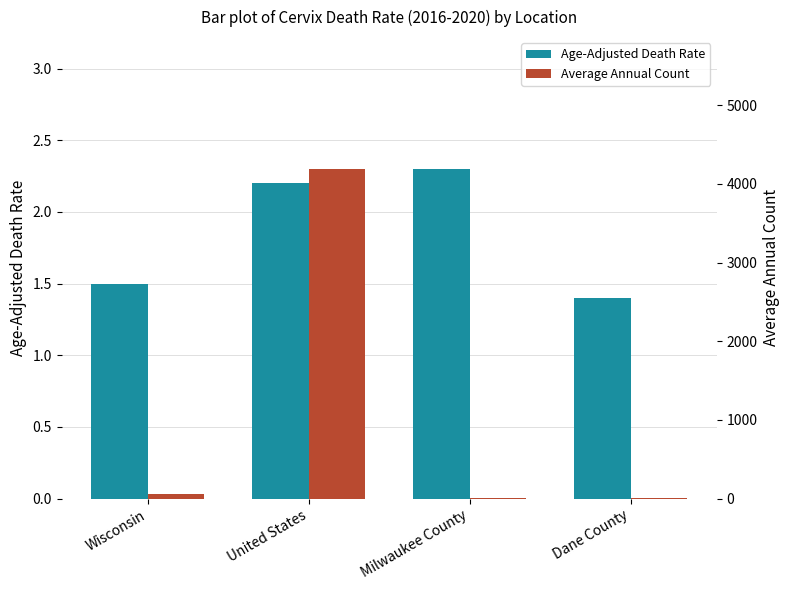

Between Dane County and United States, which is larger?

United States